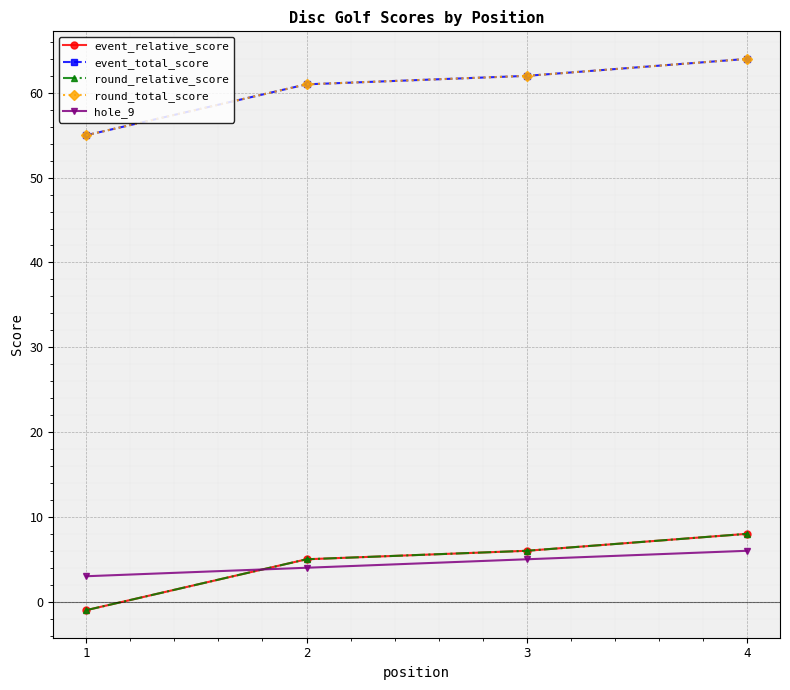

Is it true that event_relative_score equals 5 at 2?

True